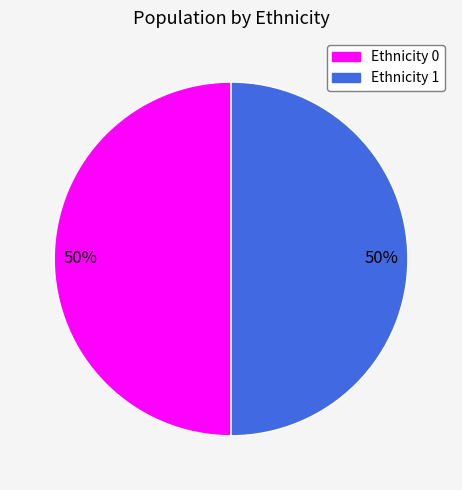

To the nearest percent, what is the average slice percentage?

50%